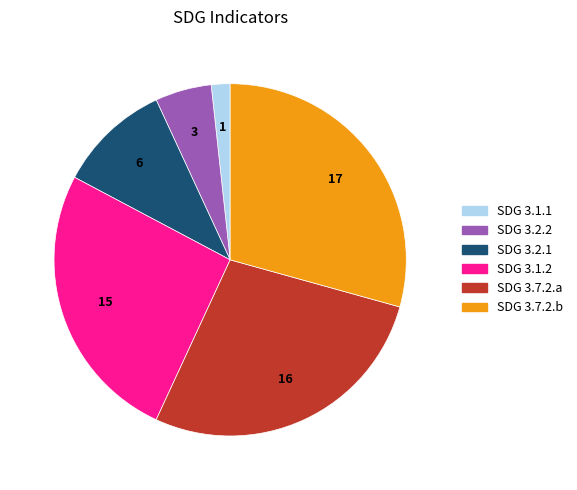

Does SDG 3.2.1 account for over 50% of the chart?

No